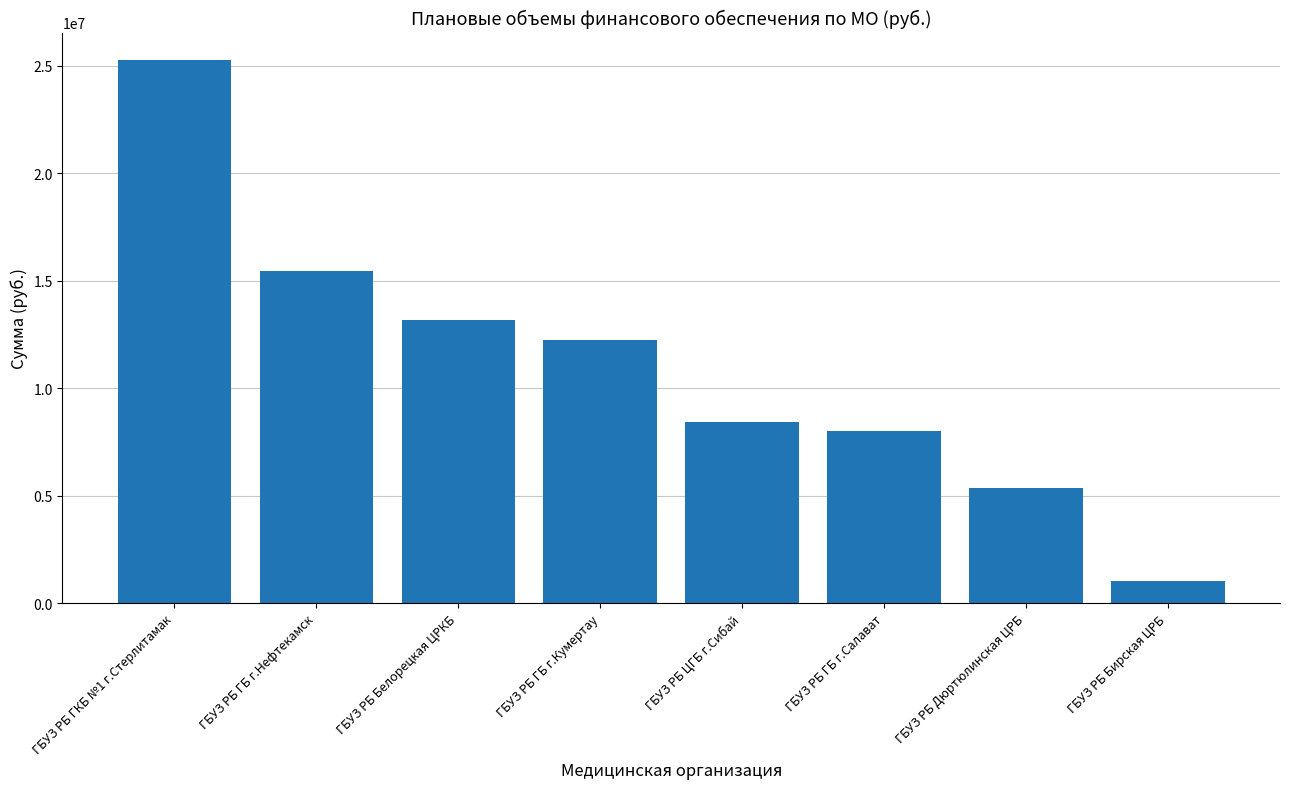

Which label corresponds to the smallest value in the chart?

ГБУЗ РБ Бирская ЦРБ